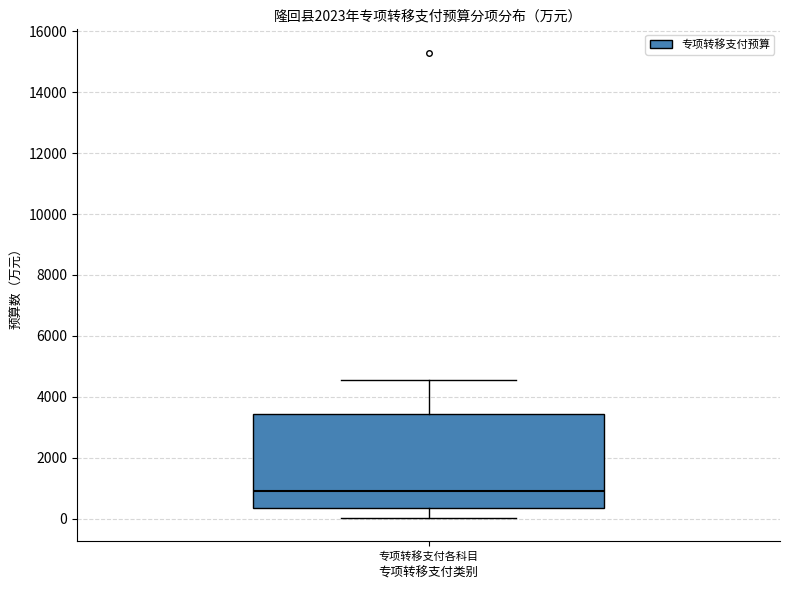

Read this box plot against the y-axis: the position of the median line, the range covered by the box, and the ends of both whiskers. The values are not printed on the chart, so give them approximately, as read against the axis.

median 1000, box 400 to 3400, whiskers 0 to 4600